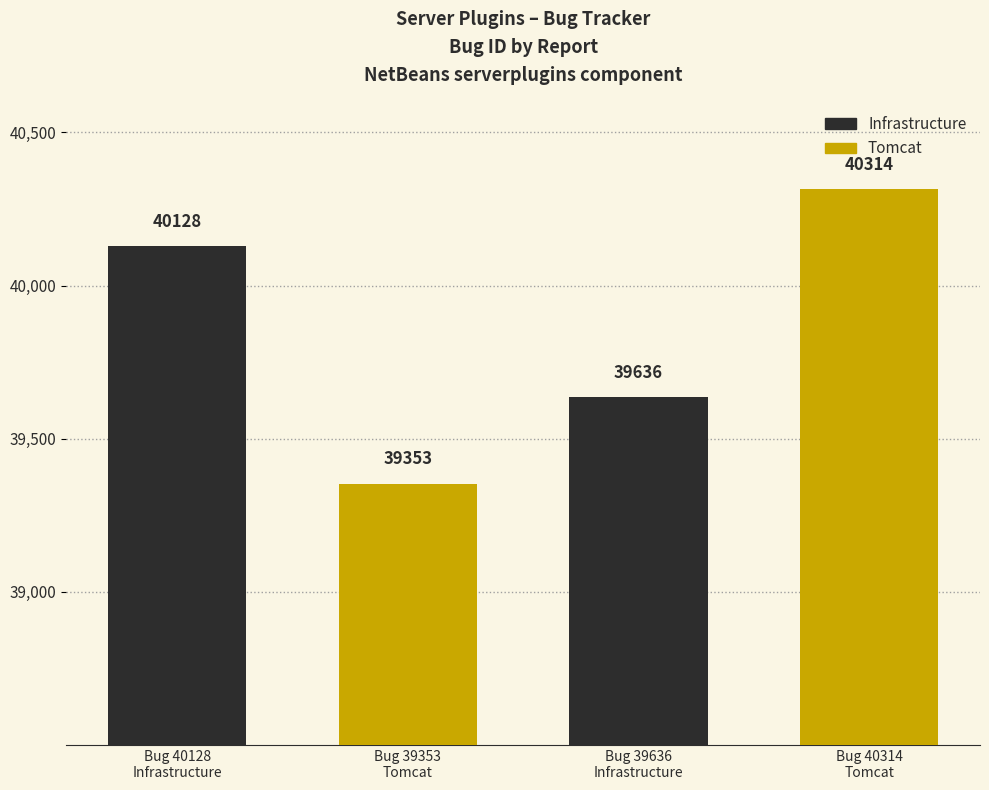

What is the value of the 4th bar from the left?

40314